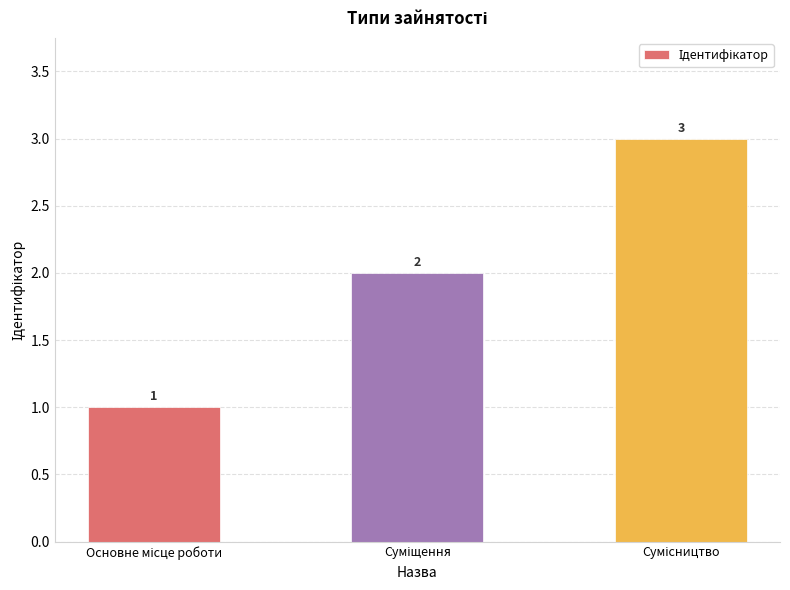

What is the maximum value shown in the chart?

3